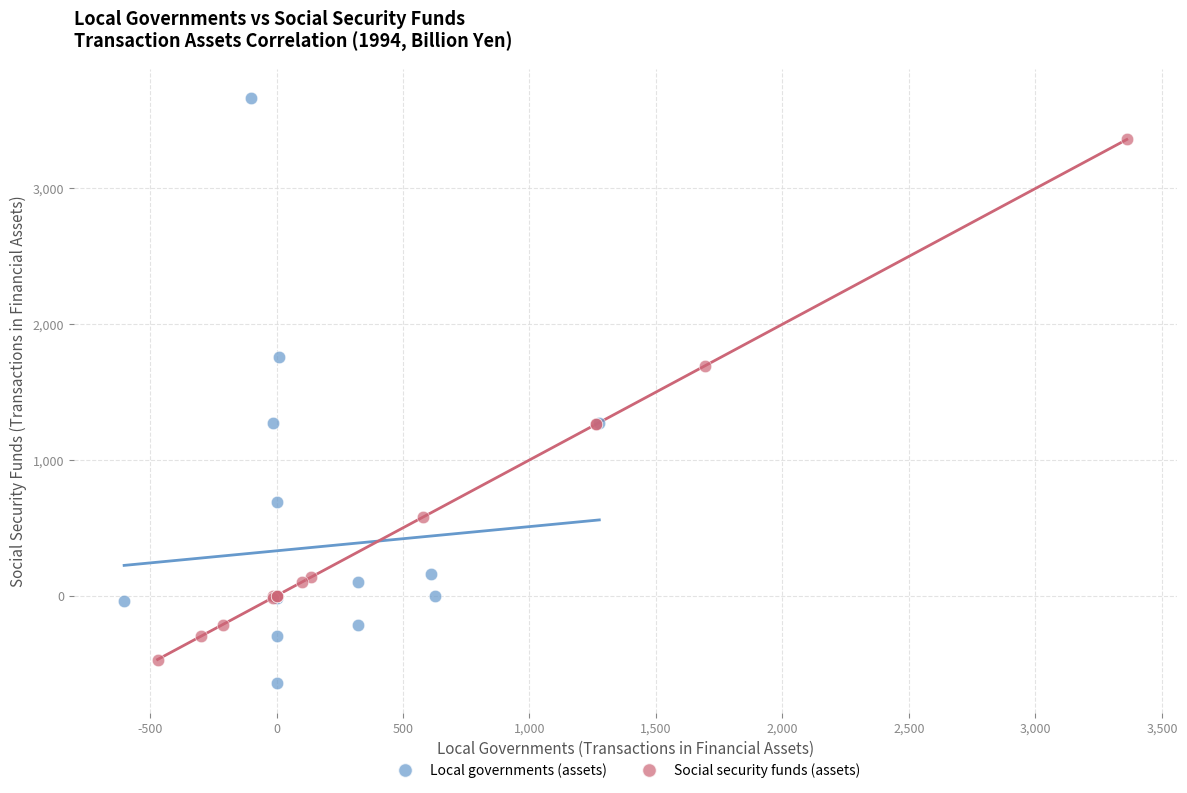

What are all the series names shown in the legend?

Local governments (assets), Social security funds (assets)